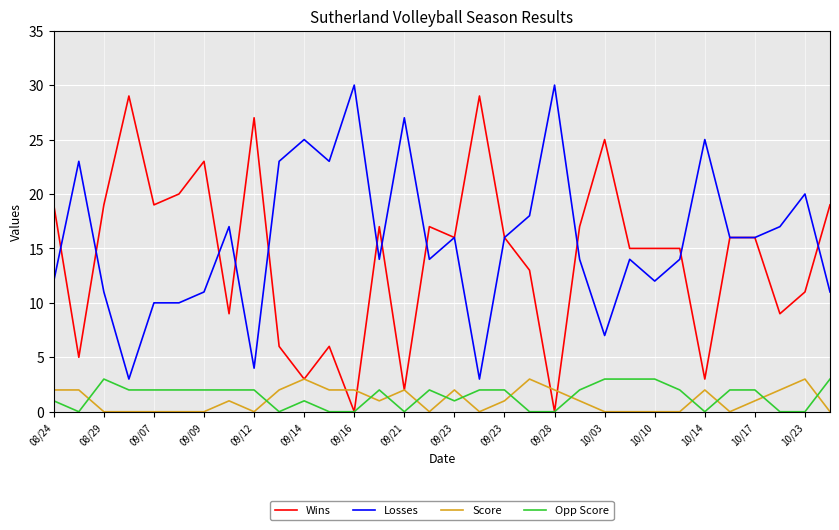

Which series has the largest total across all categories?

Losses